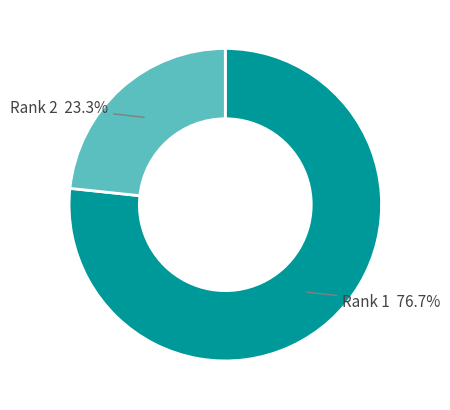

Is there a majority slice in this chart?

Yes